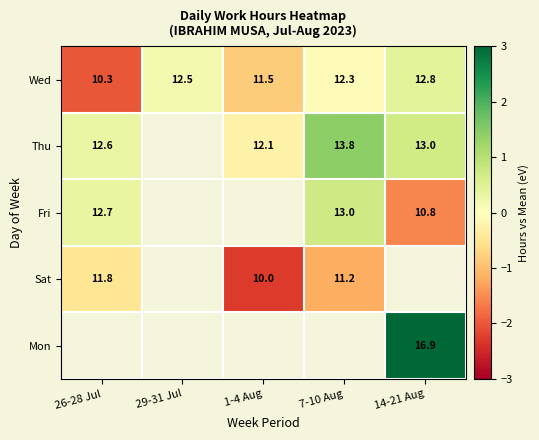

List the labels in order of Wed value, largest first.

14-21 Aug, 29-31 Jul, 7-10 Aug, 1-4 Aug, 26-28 Jul